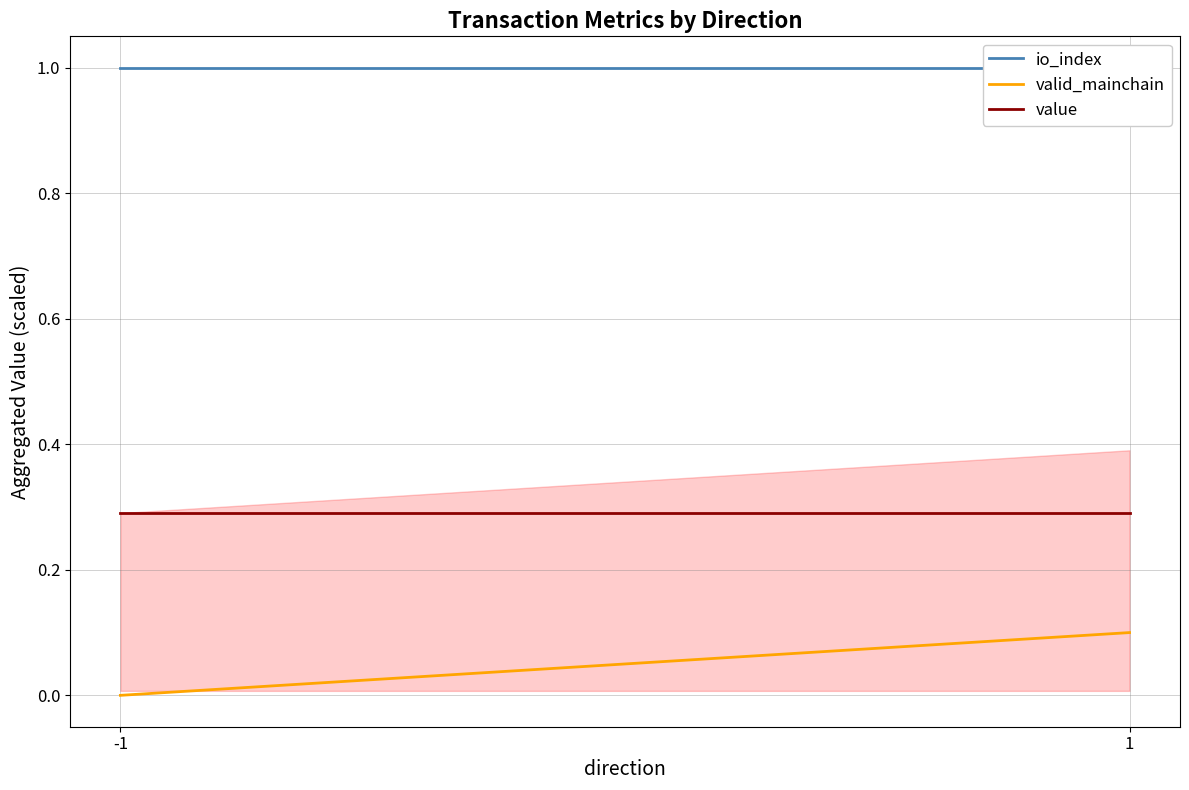

List the series in order of their overall mean, lowest first.

valid_mainchain, value, io_index